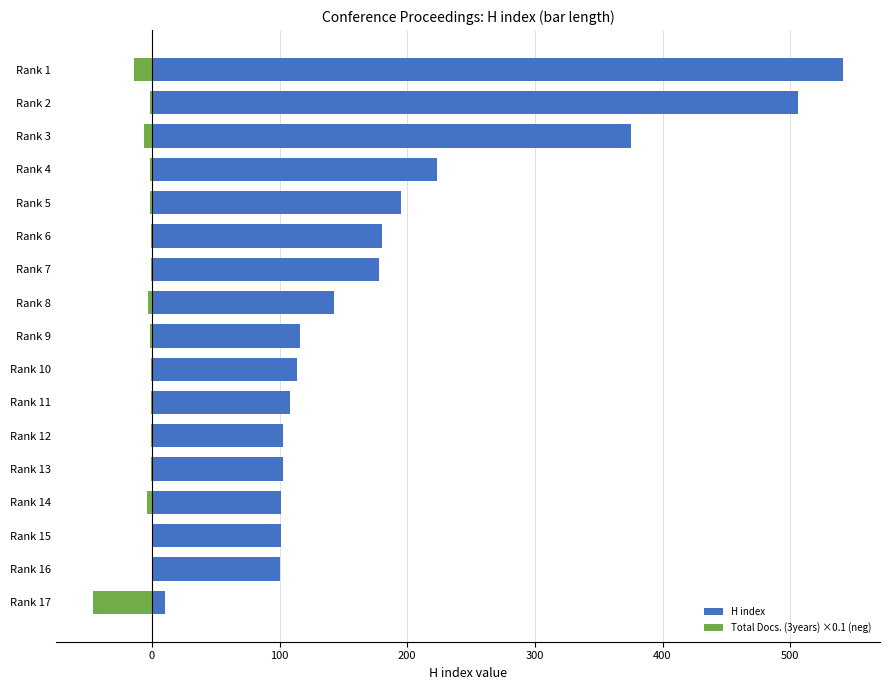

What is the spread (max minus min) of values at Rank 10?

114.6